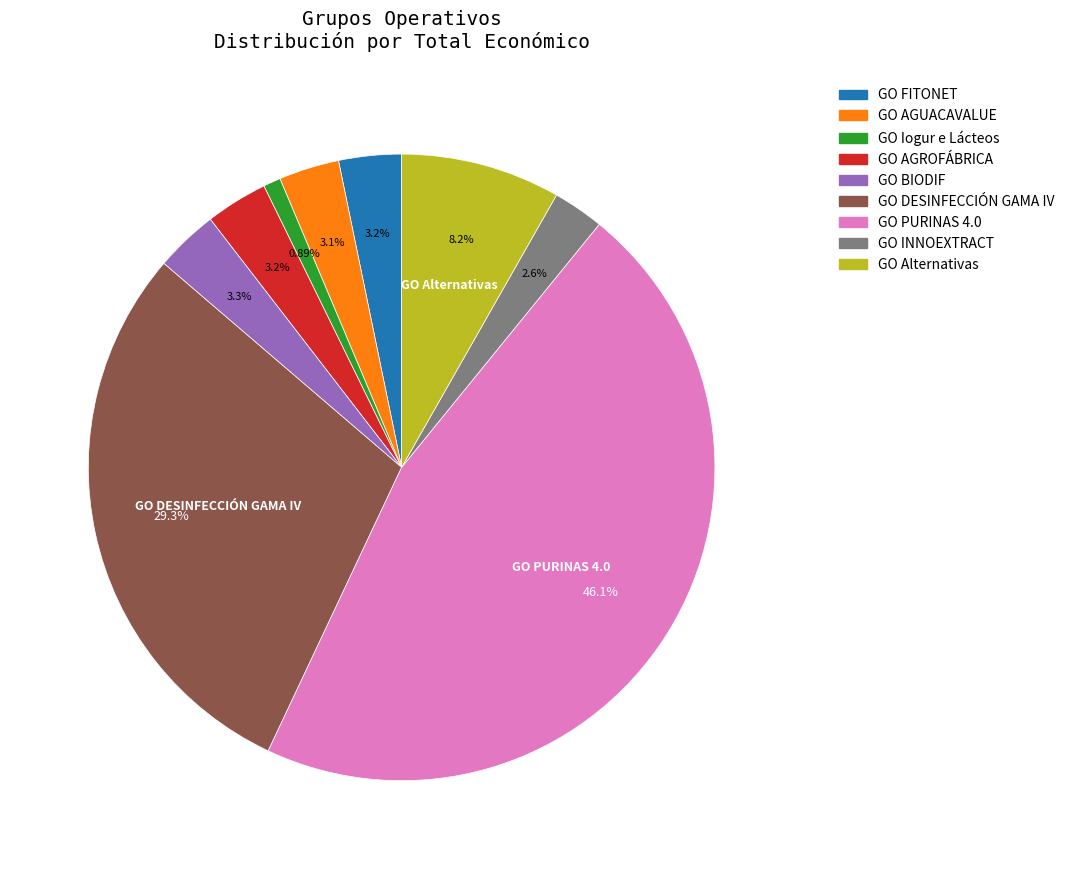

To the nearest percent, what percentage of the pie is GO AGUACAVALUE?

3%